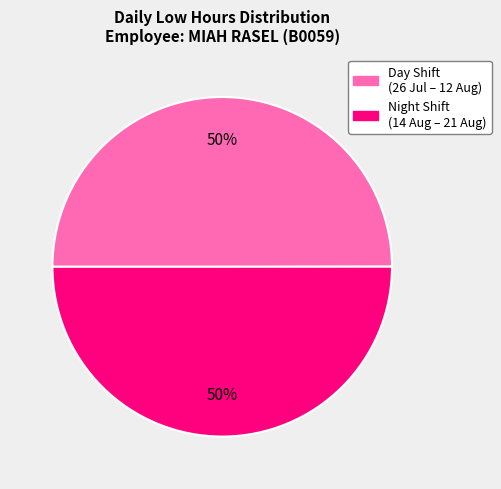

How many segments does this pie chart have?

2